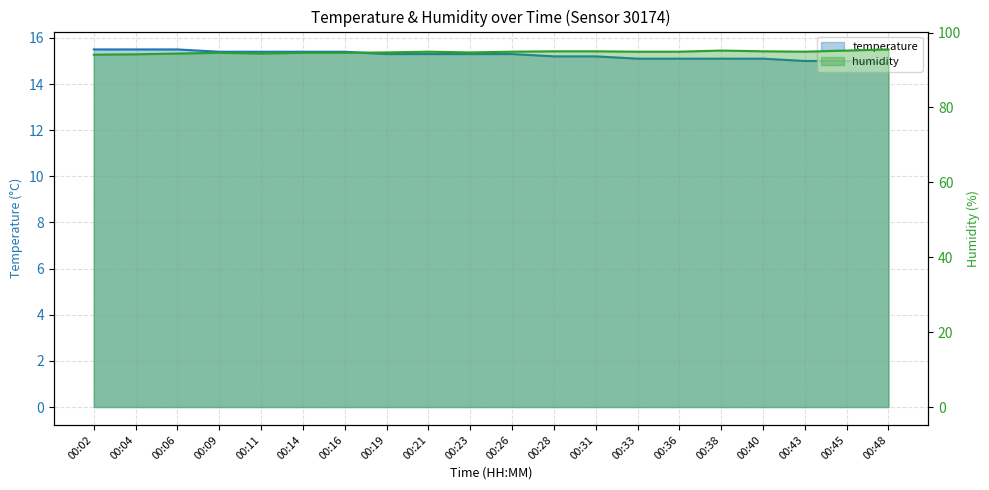

List the series in order of their peak value, lowest first.

temperature, humidity